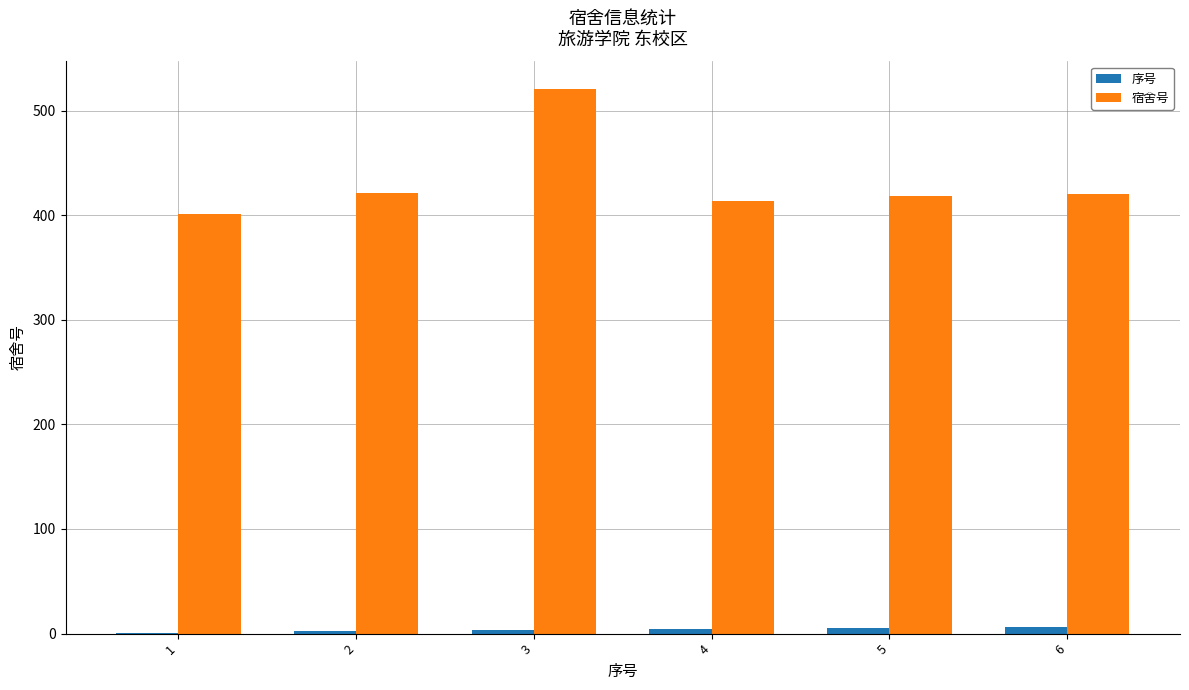

Is the value of 序号 at 5 greater than the value of 宿舍号 at 5?

No